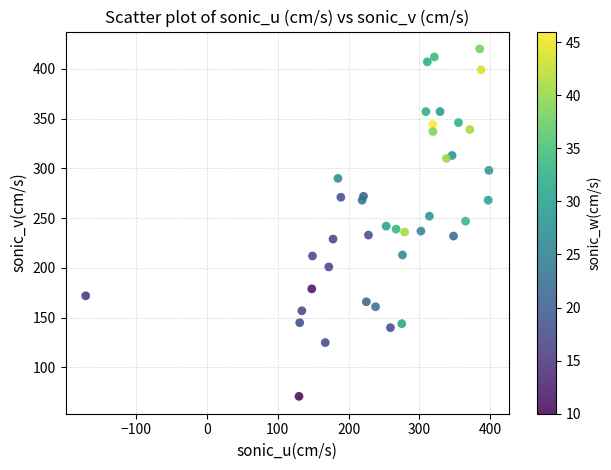

What is the range of X values (max minus min)?

569